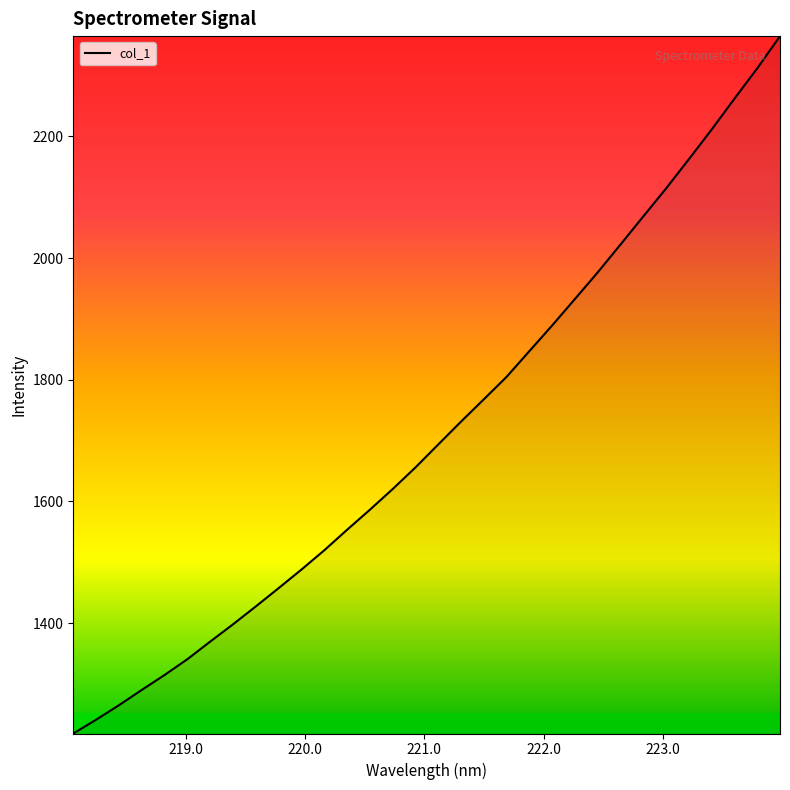

What is the maximum value shown in the chart?

2364.7